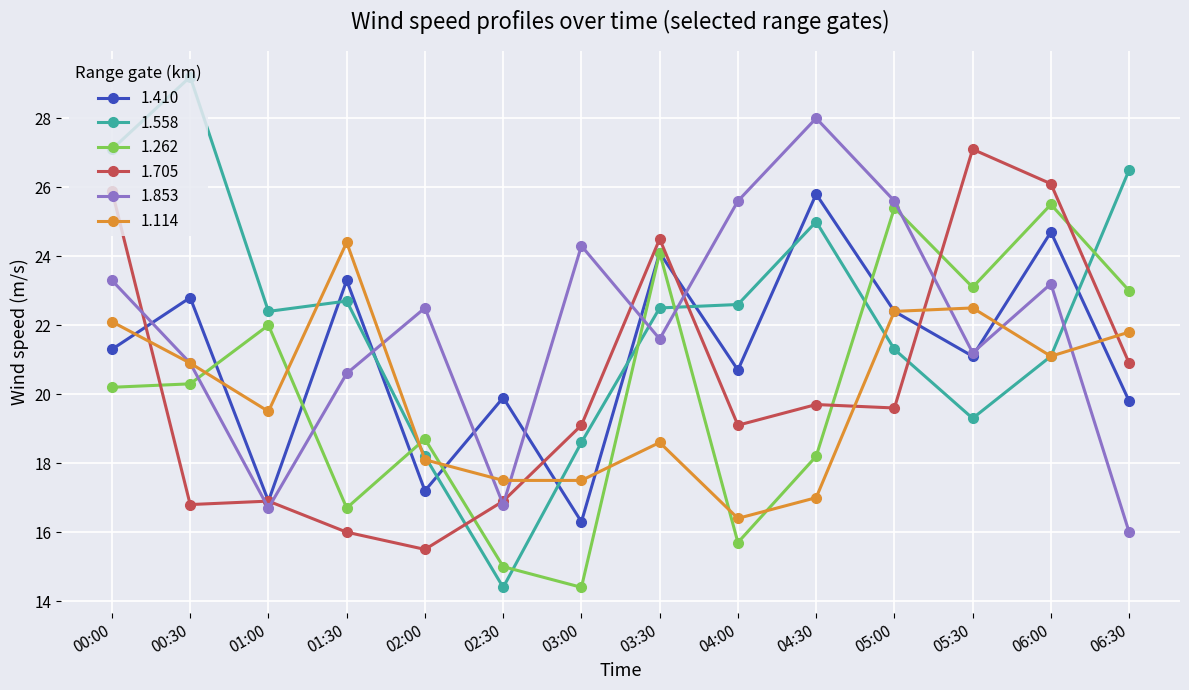

Where is the first local minimum for 1.114?

01:00